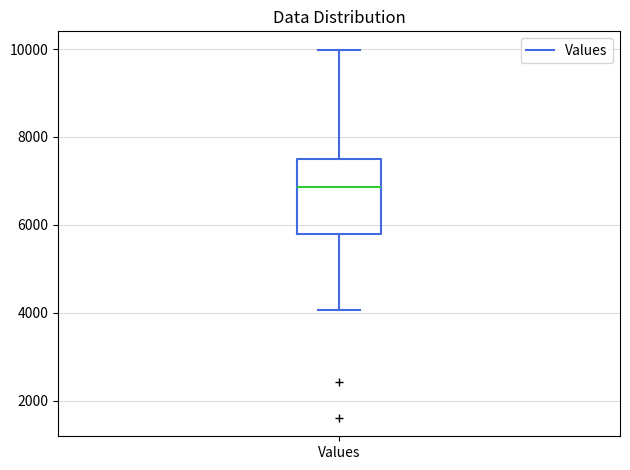

Read this box plot against the y-axis: the position of the median line, the range covered by the box, and the ends of both whiskers. The values are not printed on the chart, so give them approximately, as read against the axis.

median 6800, box 5800 to 7600, whiskers 4000 to 10000